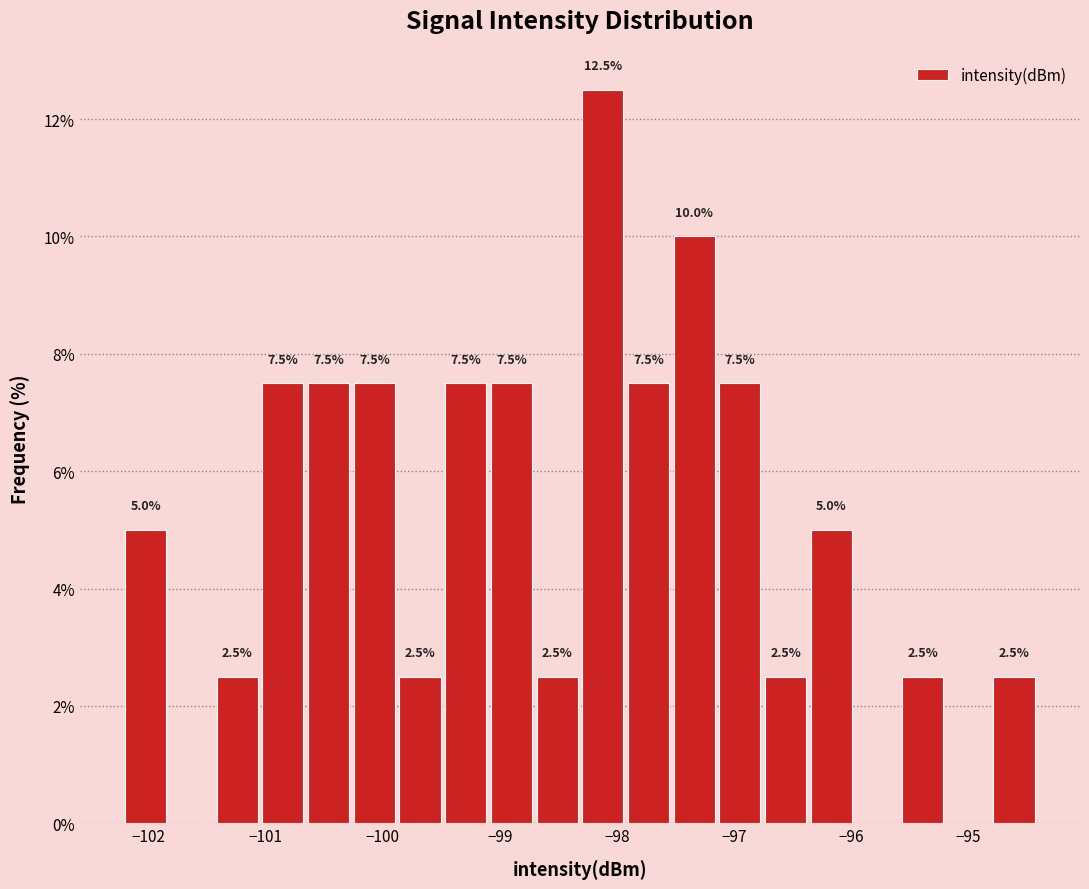

Around what value on the x-axis is the tallest bar? Give the approximate position of its centre, as read against the axis.

-98.1